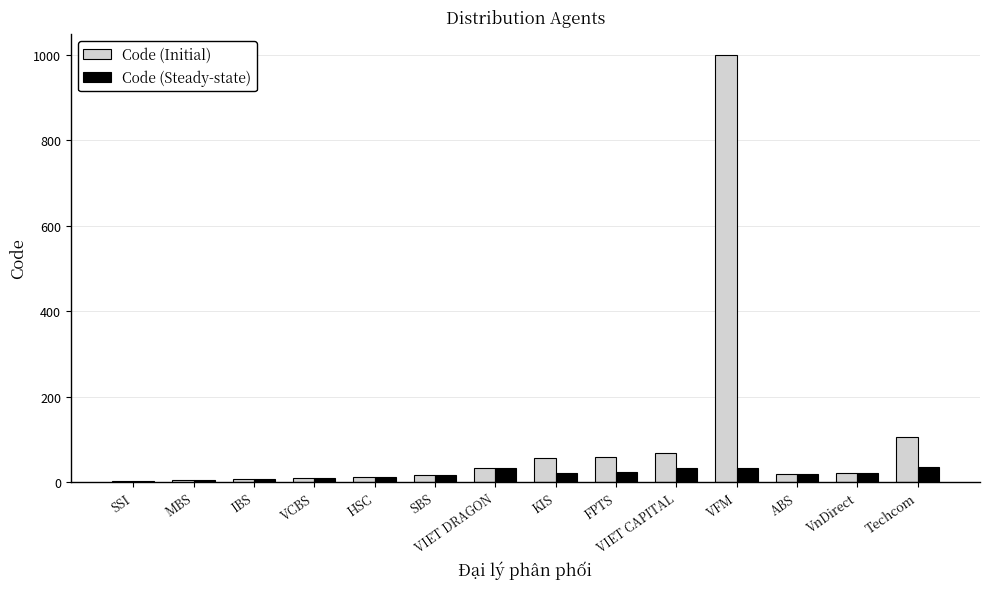

Which label corresponds to the largest value in the chart?

VFM